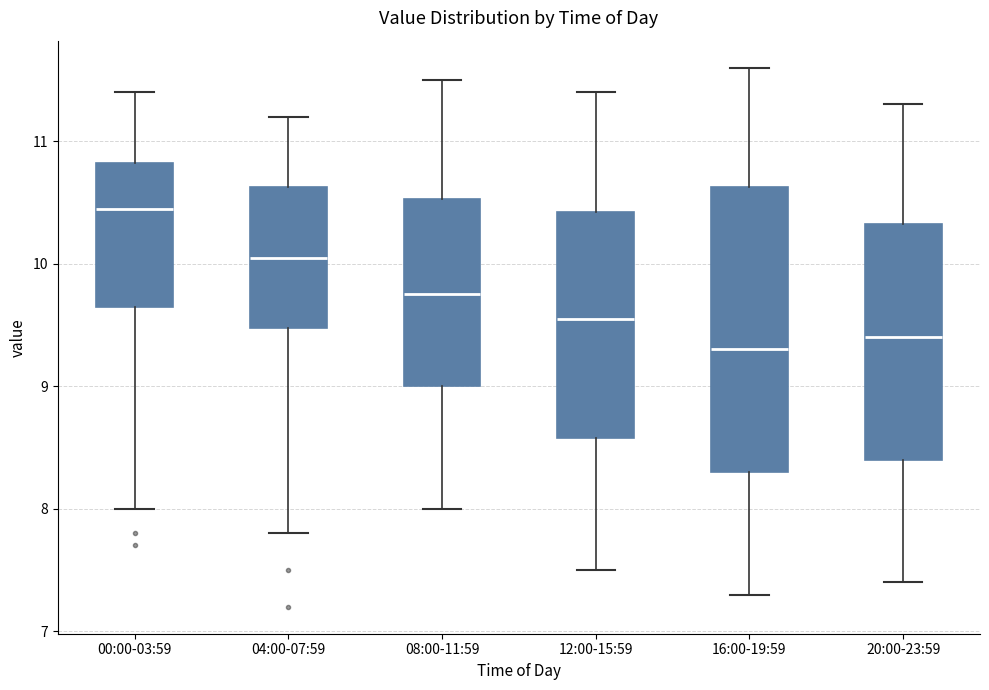

Reading left to right, transcribe this box plot: for each box, give where its median line is, the range the box spans, and where its two whiskers end, as read against the y-axis. The values are not printed on the chart, so give them approximately, as read against the axis.

00:00-03:59: median 10.5, box 9.7 to 10.8, whiskers 8.0 to 11.4
04:00-07:59: median 10.1, box 9.5 to 10.6, whiskers 7.8 to 11.2
08:00-11:59: median 9.8, box 9.0 to 10.5, whiskers 8.0 to 11.5
12:00-15:59: median 9.6, box 8.6 to 10.4, whiskers 7.5 to 11.4
16:00-19:59: median 9.3, box 8.3 to 10.6, whiskers 7.3 to 11.6
20:00-23:59: median 9.4, box 8.4 to 10.3, whiskers 7.4 to 11.3